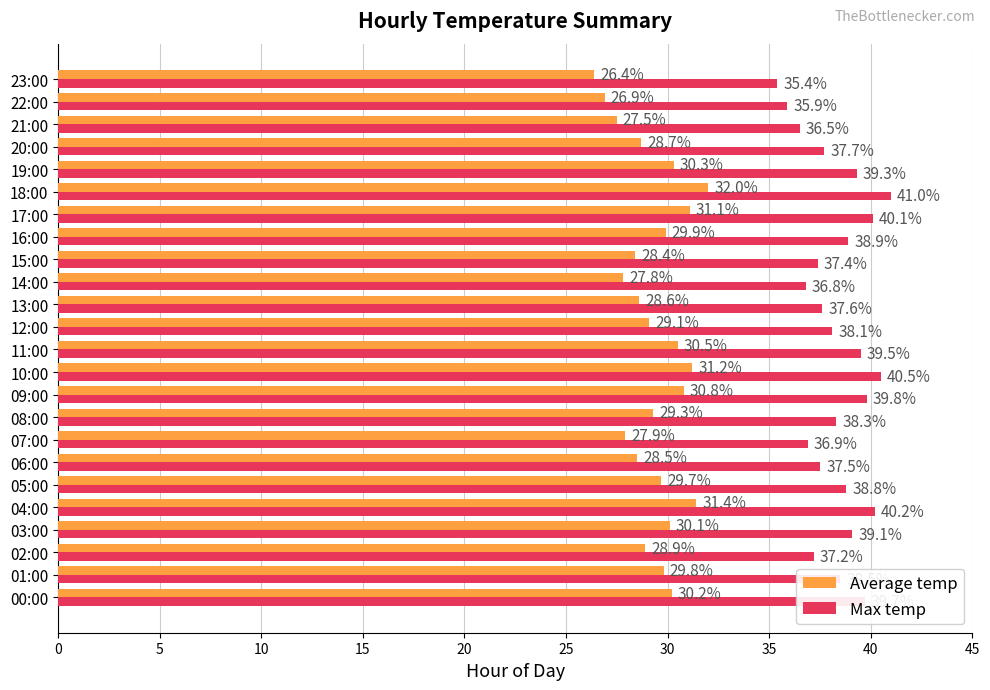

What is the total value across all series at 19:00?

69.6